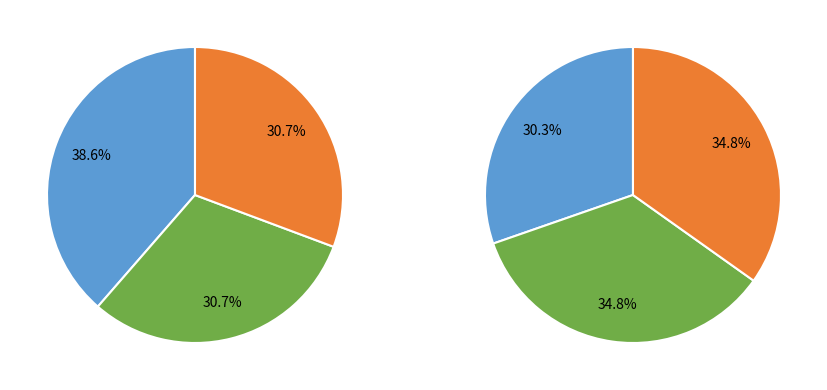

What is the largest slice in the pie chart?

Mon